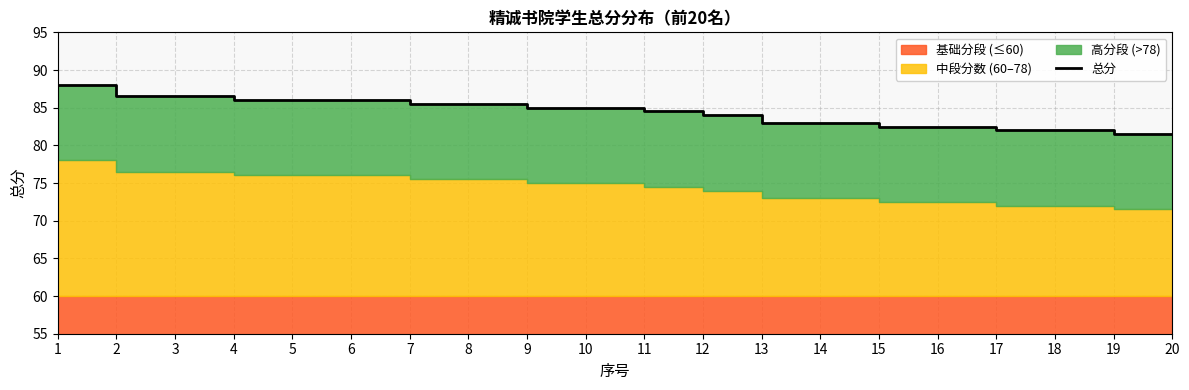

Reading left to right, what are all the values shown in this chart?

1=88.0	2=86.5	3=86.5	4=86.0	5=86.0	6=86.0	7=85.5	8=85.5	9=85.0	10=85.0	11=84.5	12=84.0	13=83.0	14=83.0	15=82.5	16=82.5	17=82.0	18=82.0	19=81.5	20=81.5